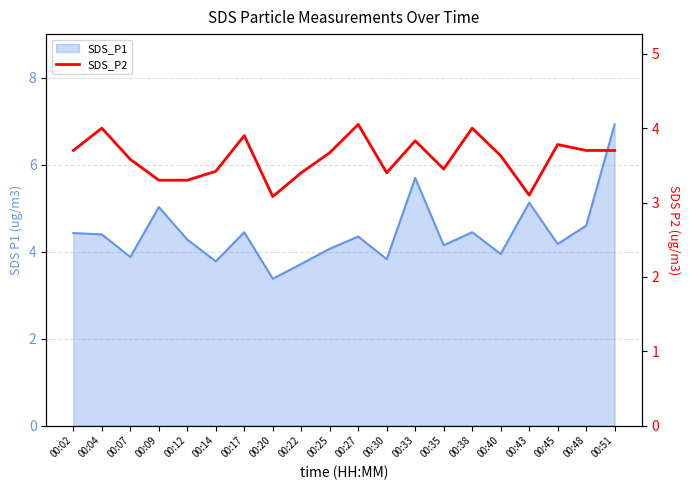

Between 00:14 and 00:48, which is larger?

00:48